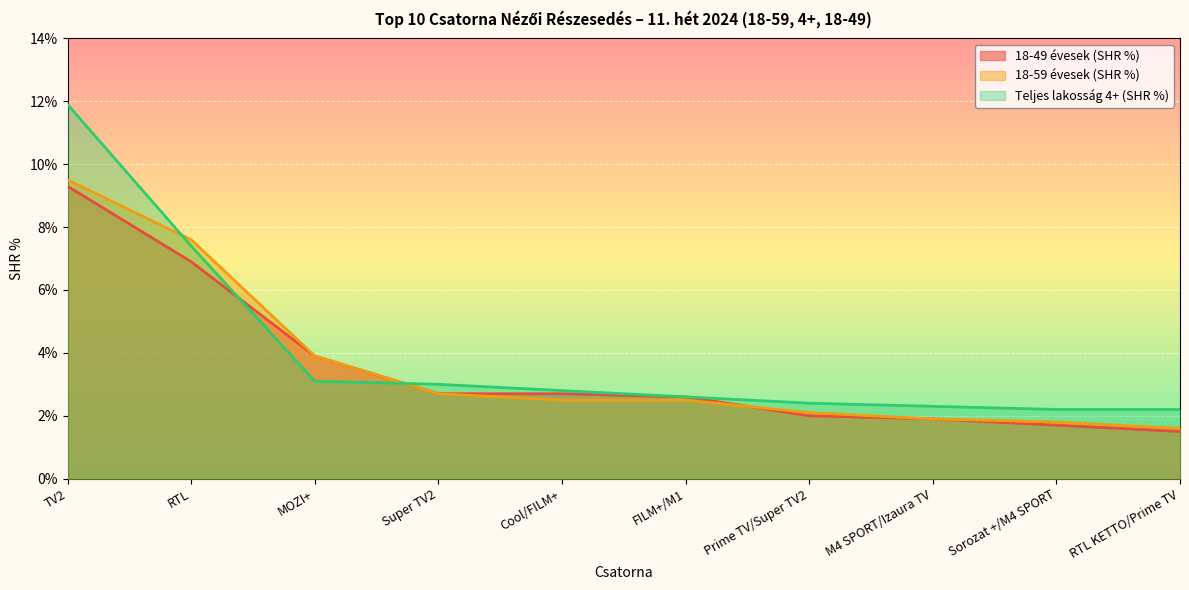

What is the label of the 5th point from the left?

Cool/FILM+